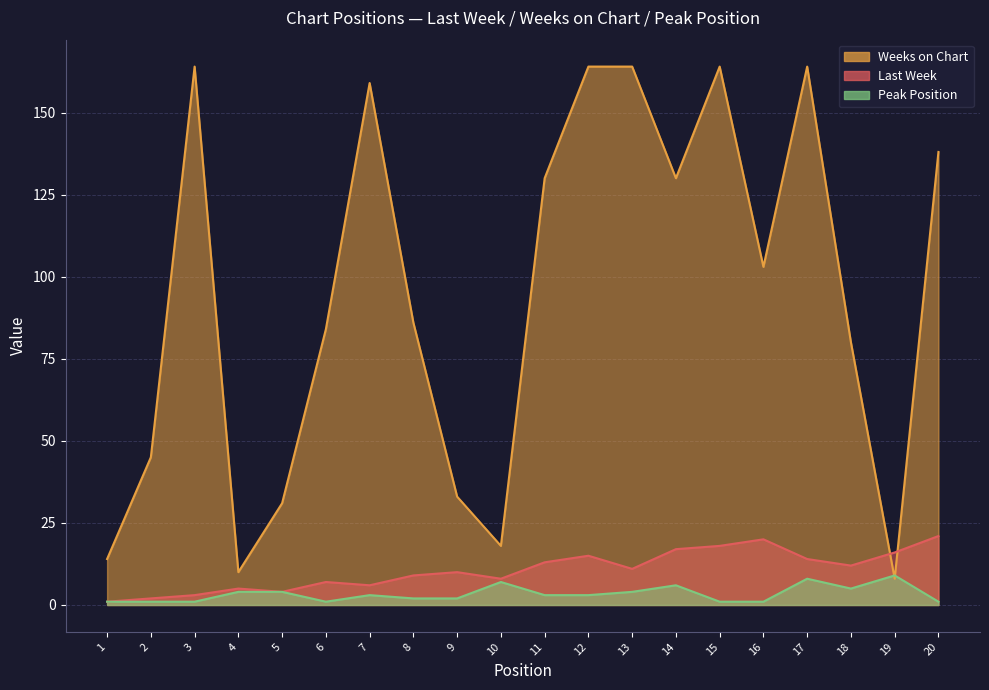

Reading left to right, extract all data points from this chart.

Last Week: 1	2	3	5	4	7	6	9	10	8	13	15	11	17	18	20	14	12	16	21
Weeks on Chart: 14	45	164	10	31	84	159	86	33	18	130	164	164	130	164	103	164	80	8	138
Peak Position: 1	1	1	4	4	1	3	2	2	7	3	3	4	6	1	1	8	5	9	1